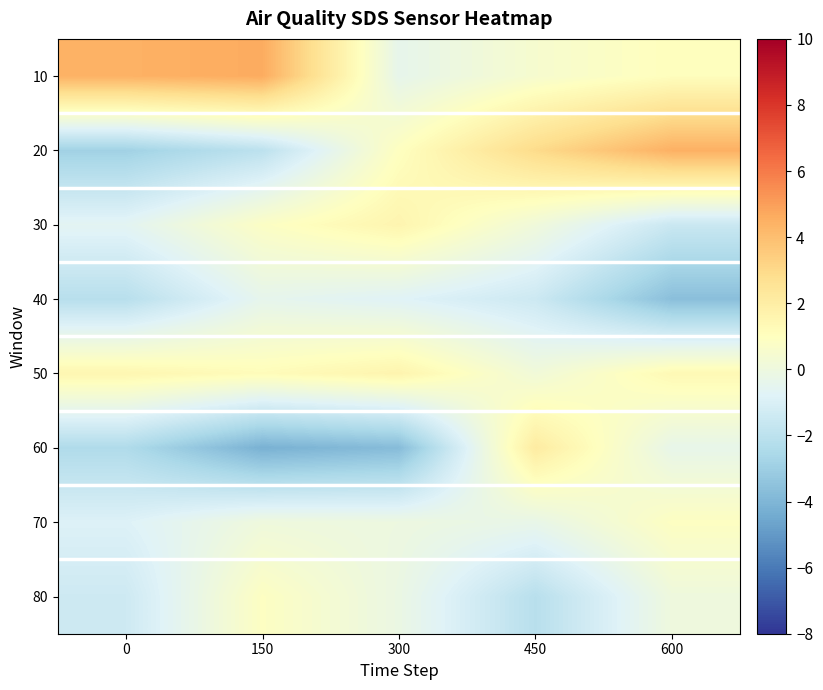

What is the minimum value shown in the chart?

-4.2